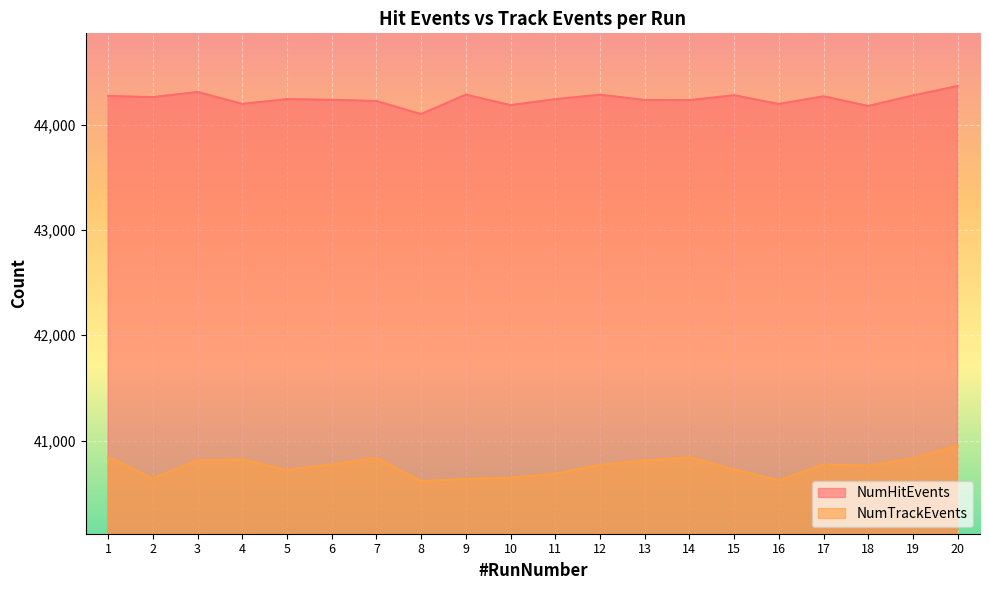

Which category has the lowest value in the NumHitEvents series?

8